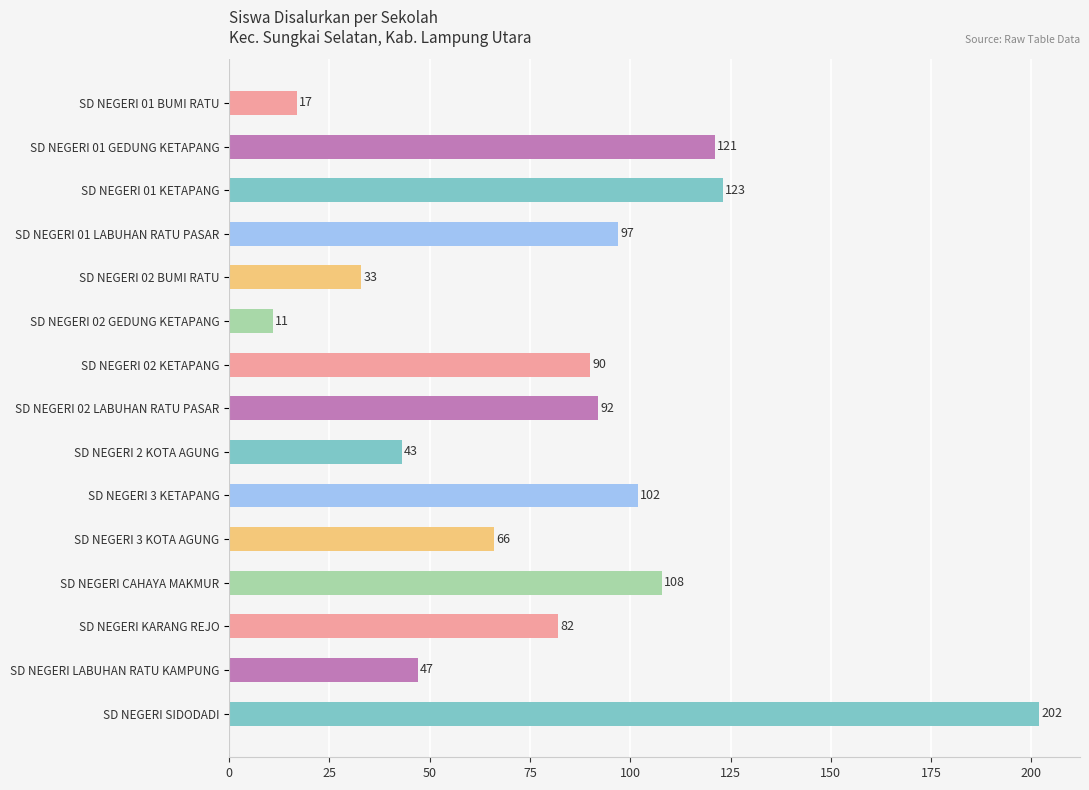

List the labels in order of value, largest first.

SD NEGERI SIDODADI, SD NEGERI 01 KETAPANG, SD NEGERI 01 GEDUNG KETAPANG, SD NEGERI CAHAYA MAKMUR, SD NEGERI 3 KETAPANG, SD NEGERI 01 LABUHAN RATU PASAR, SD NEGERI 02 LABUHAN RATU PASAR, SD NEGERI 02 KETAPANG, SD NEGERI KARANG REJO, SD NEGERI 3 KOTA AGUNG, SD NEGERI LABUHAN RATU KAMPUNG, SD NEGERI 2 KOTA AGUNG, SD NEGERI 02 BUMI RATU, SD NEGERI 01 BUMI RATU, SD NEGERI 02 GEDUNG KETAPANG